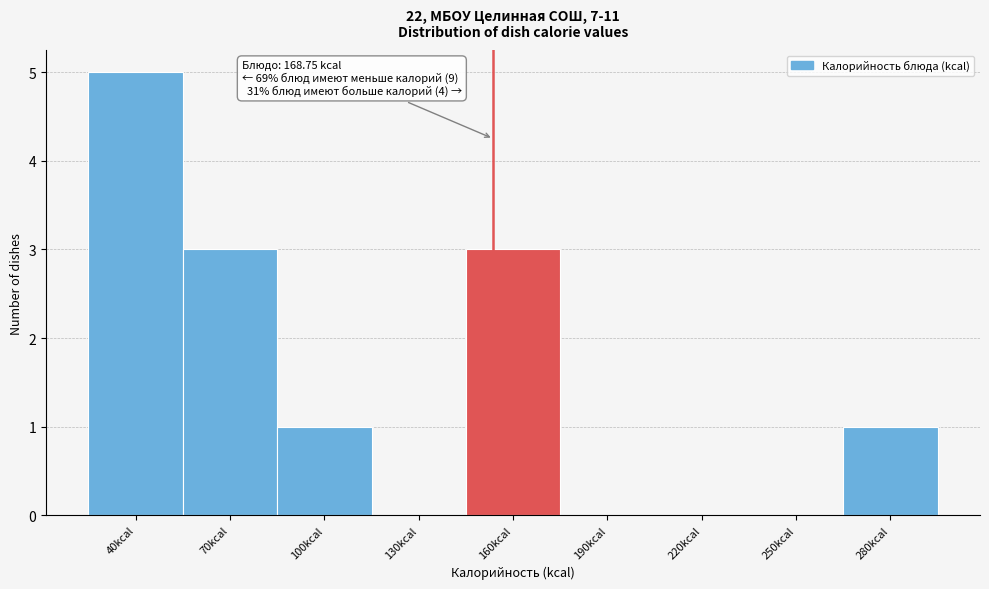

Reading left to right, transcribe all the data shown in this chart.

40kcal=5	70kcal=3	100kcal=1	130kcal=0	160kcal=3	190kcal=0	220kcal=0	250kcal=0	280kcal=1